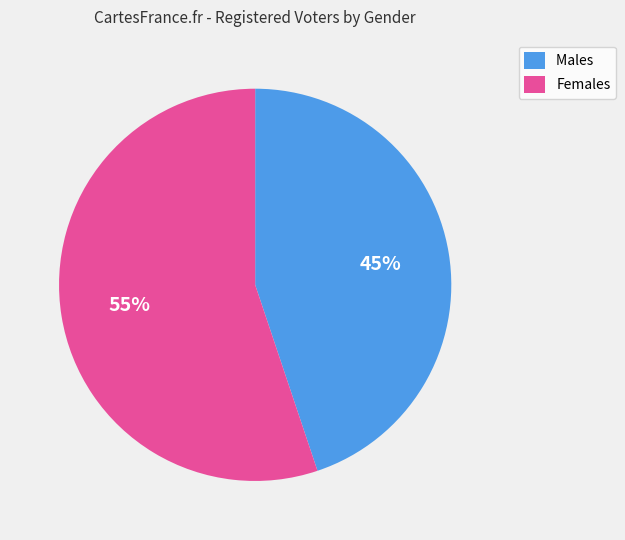

What is the ratio of the value at Females to the value at Males?

1.2